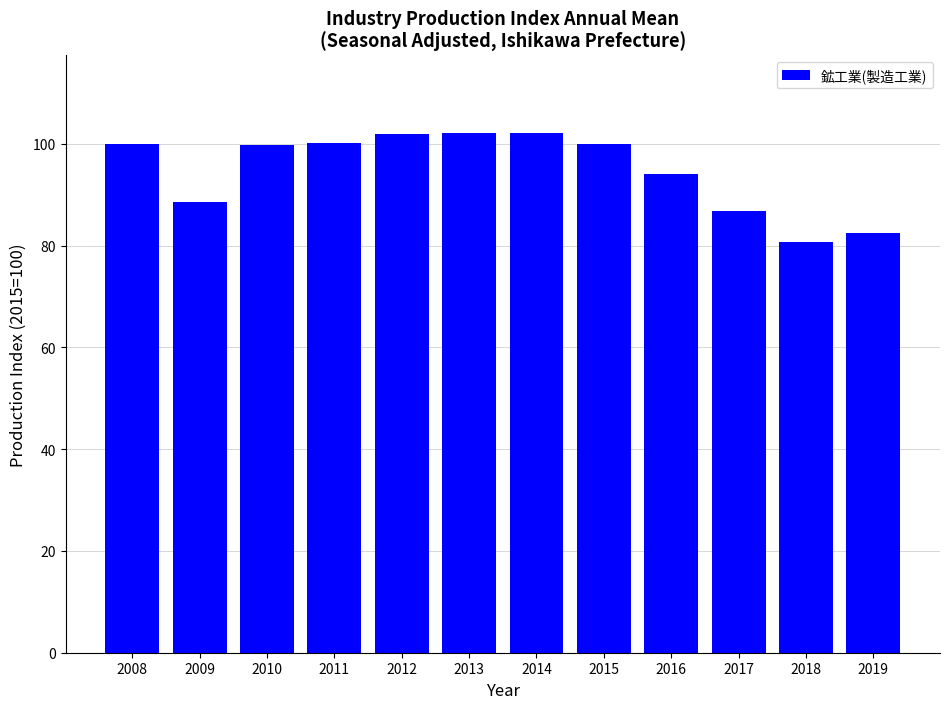

Which has a higher value, 2019 or 2017?

2017